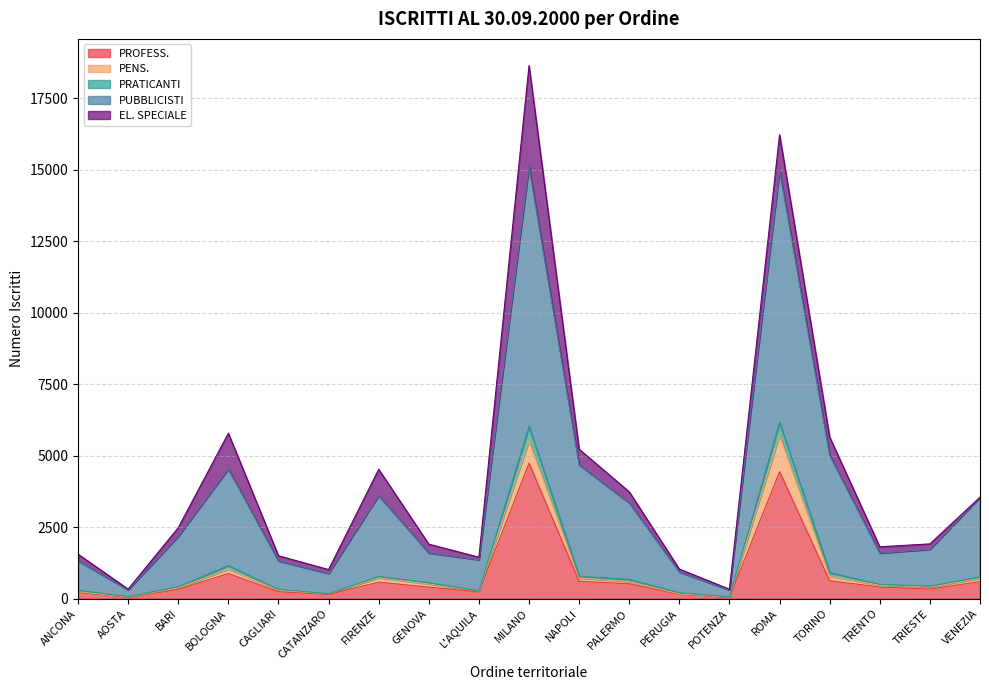

At how many categories does at least one series exceed 2766?

8